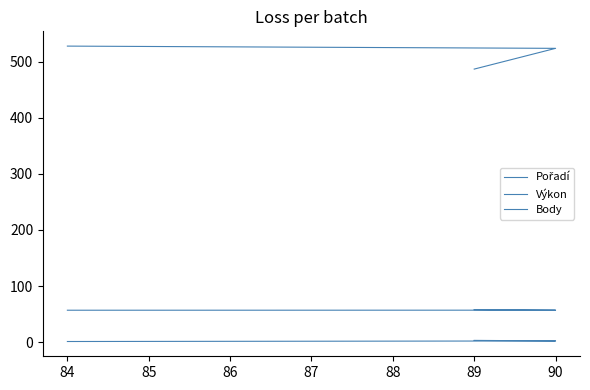

Reading left to right, extract all data points from this chart.

Pořadí: 1.0	2.0	3.0
Výkon: 56.8	56.9	57.9
Body: 528.0	524.0	487.0